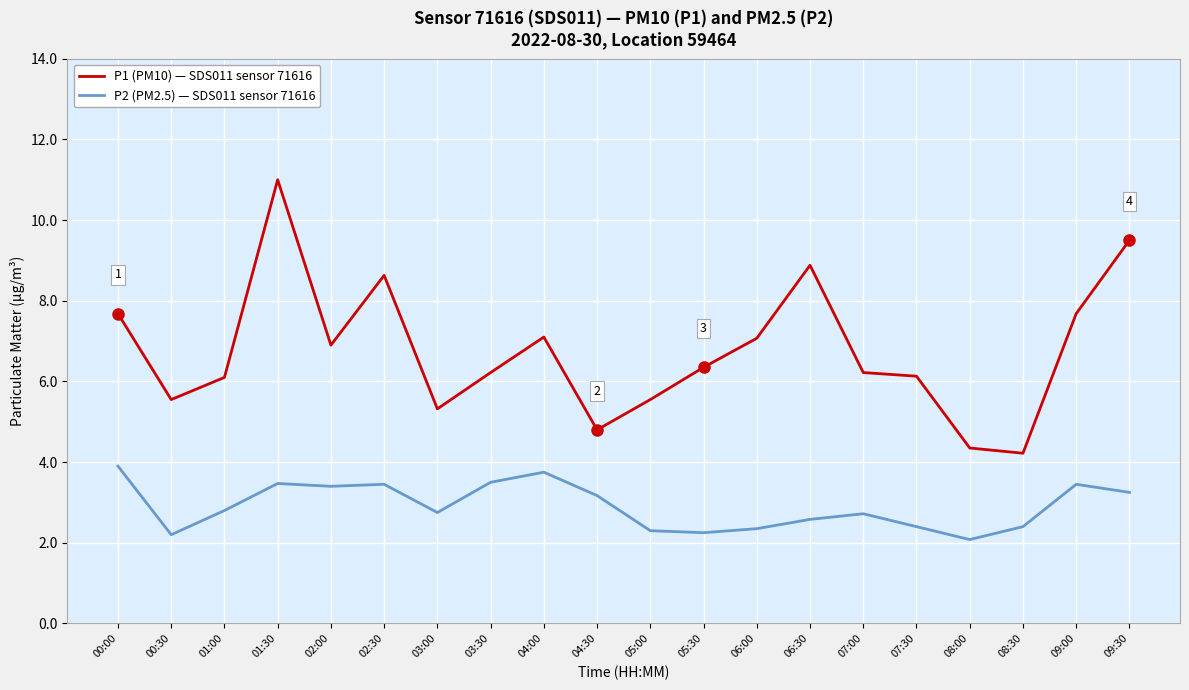

Rank the series by their average value, from highest to lowest.

P1 (PM10) — SDS011 sensor 71616, P2 (PM2.5) — SDS011 sensor 71616